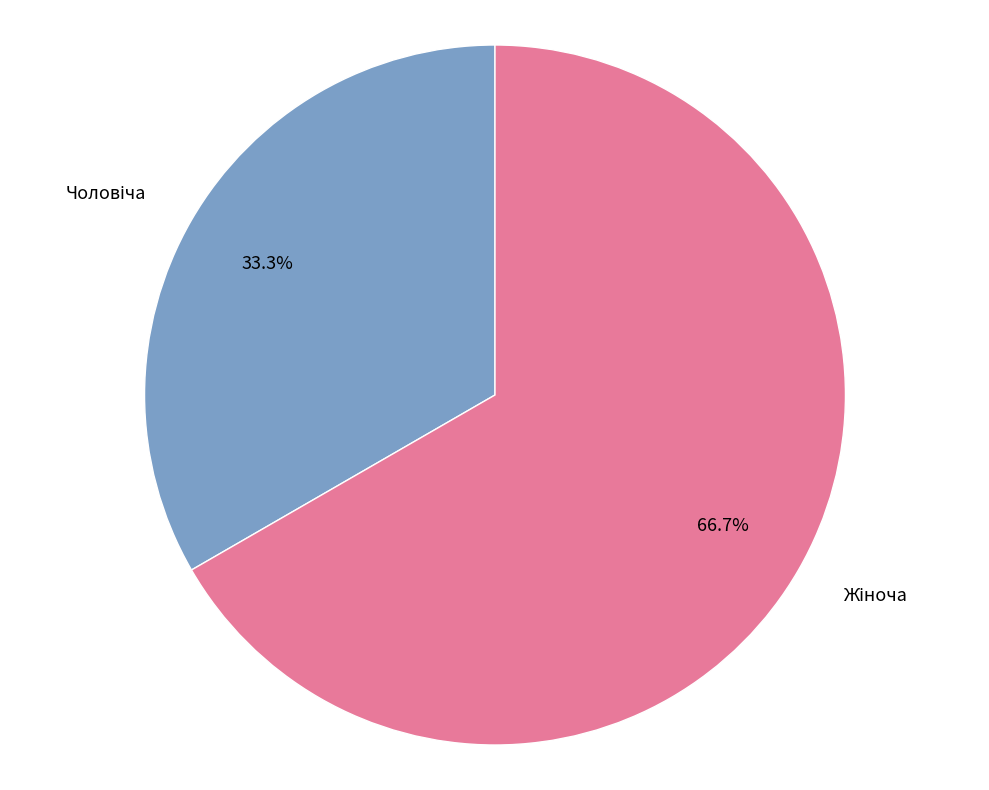

Is there a majority slice in this chart?

Yes